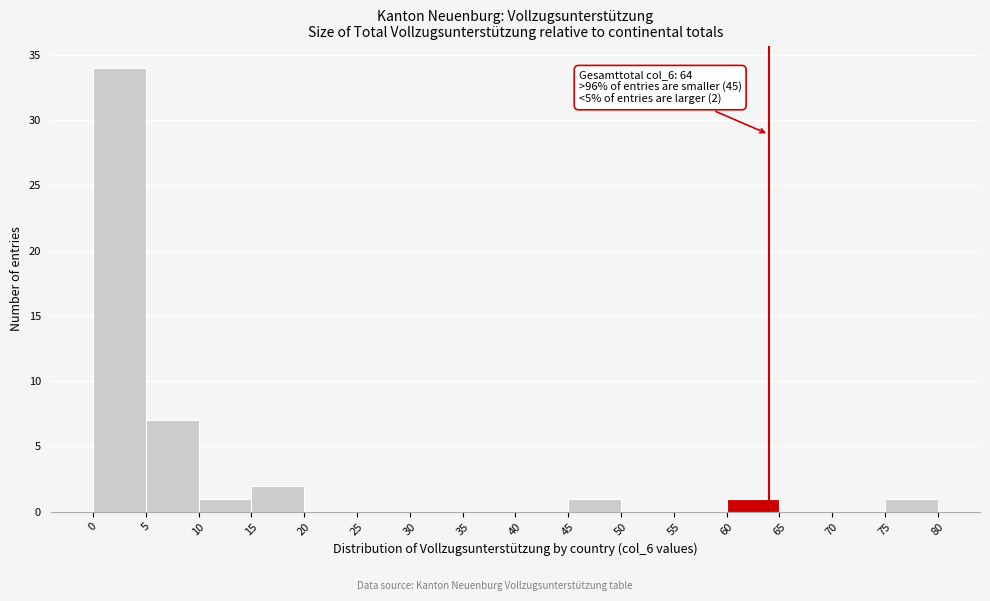

Over which range of the x-axis is the bar tallest?

0 to 5